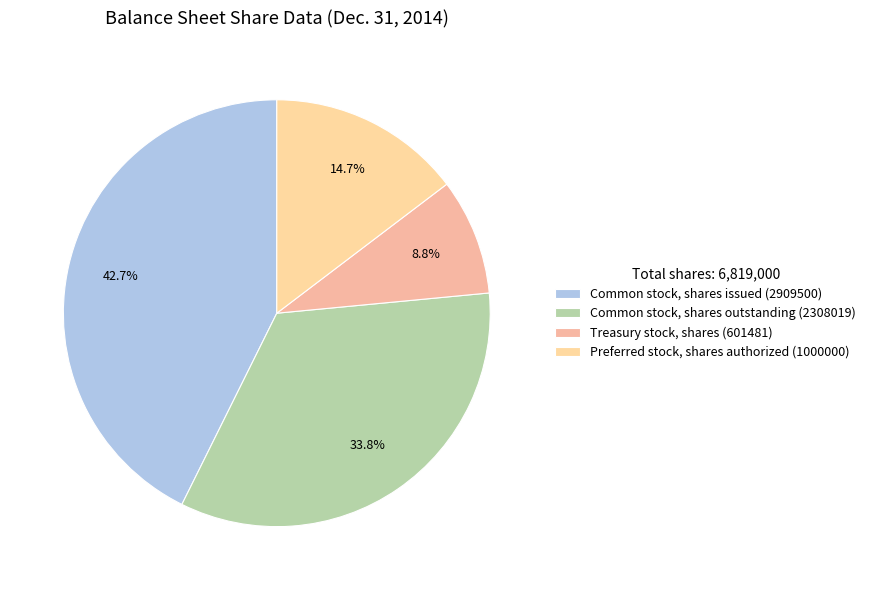

What is the total percentage of Common stock, shares issued and Treasury stock, shares?

51.5%